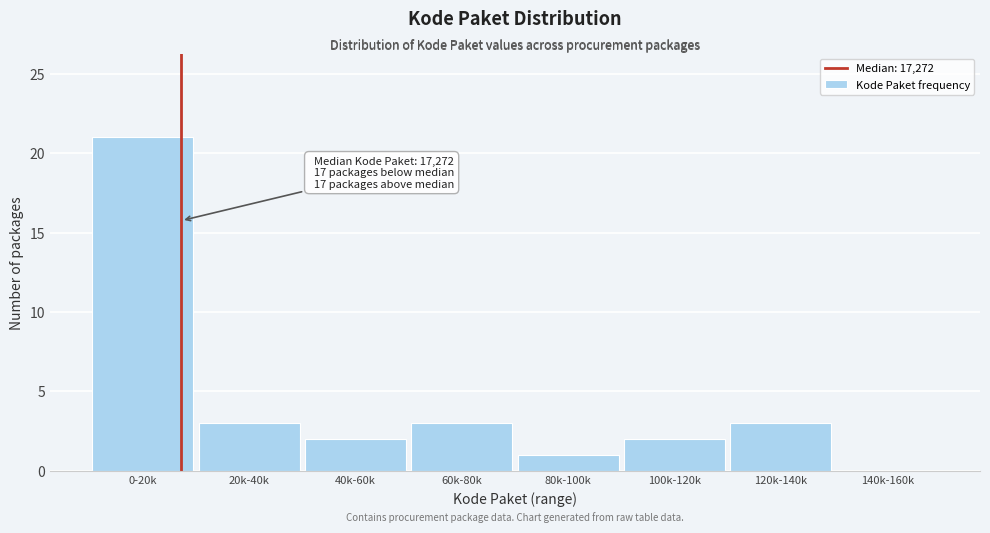

Reading right to left, transcribe all the data shown in this chart.

140k-160k=0	120k-140k=3	100k-120k=2	80k-100k=1	60k-80k=3	40k-60k=2	20k-40k=3	0-20k=21